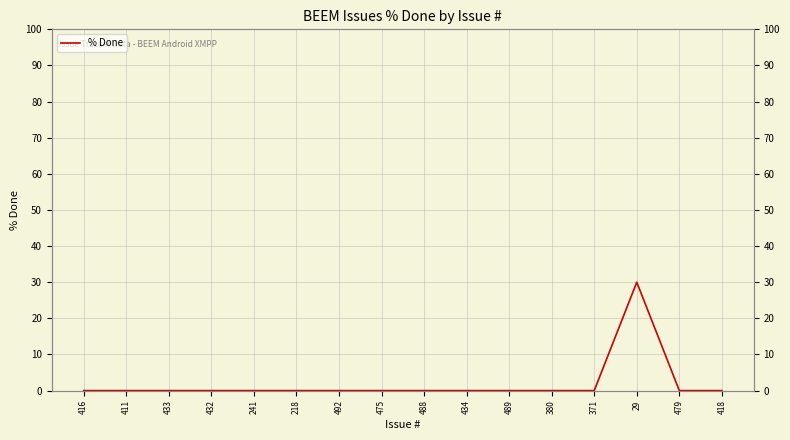

Rank the categories by value from highest to lowest.

29, 416, 411, 433, 432, 241, 218, 492, 475, 488, 434, 489, 380, 371, 479, 418